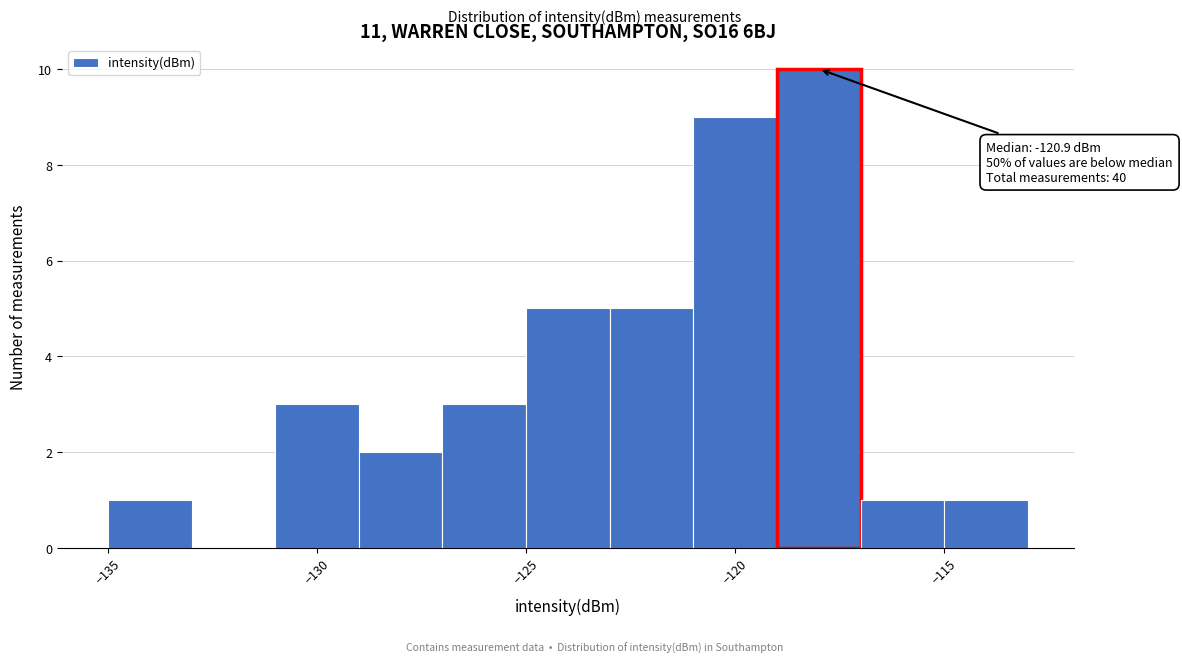

Over which range of the x-axis is the bar tallest?

-119 to -117